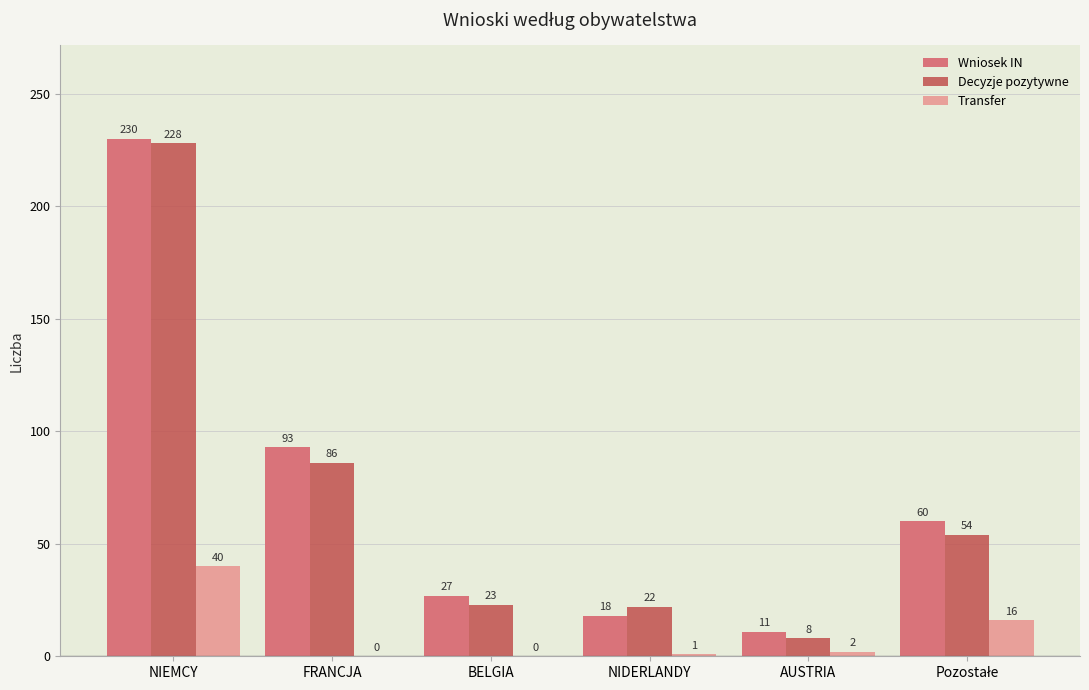

The value of Wniosek IN at NIEMCY is 230. True or false?

True